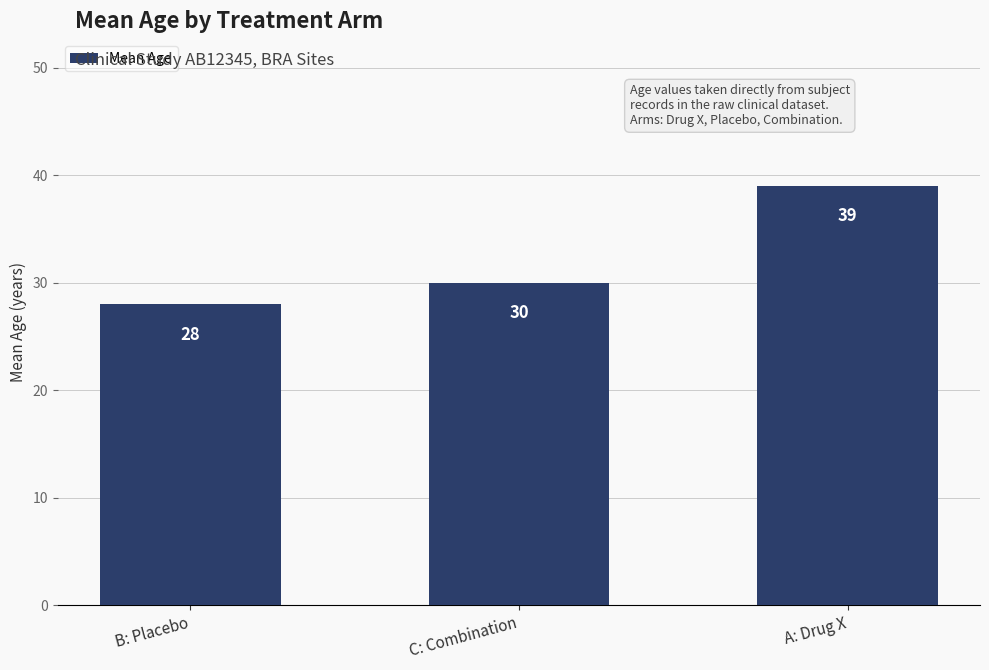

What is the difference between the second highest and minimum values?

2